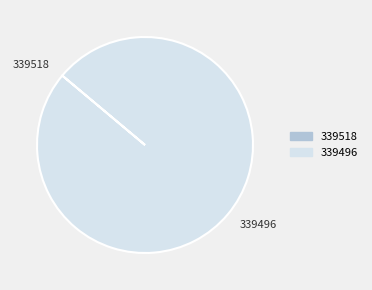

Which category has the biggest portion of the pie?

339496